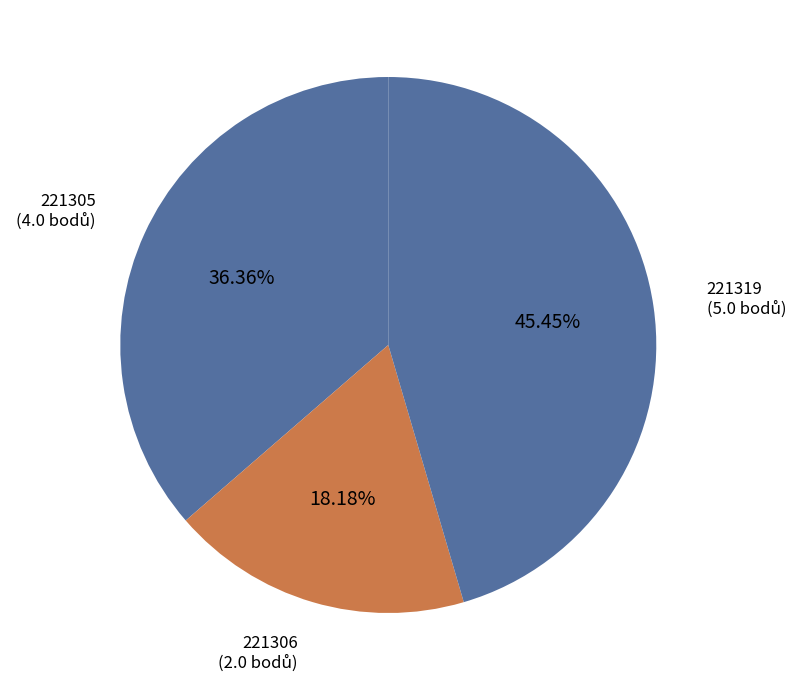

True or false: 221319 accounts for 45% of the total.

True